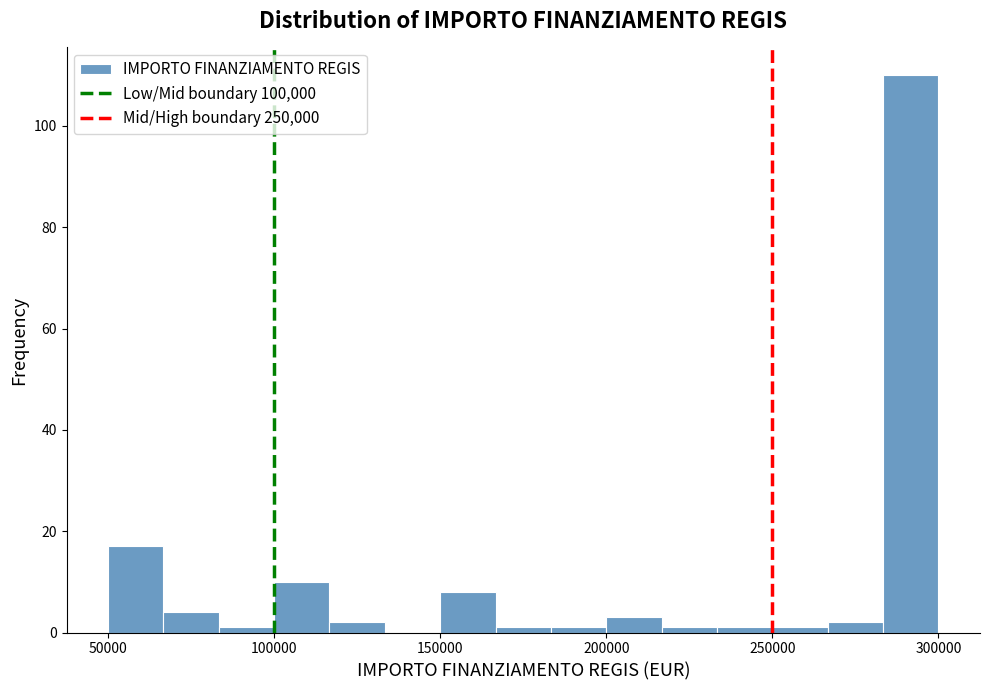

Read against the x-axis, roughly where is the centre of the tallest bar?

290000